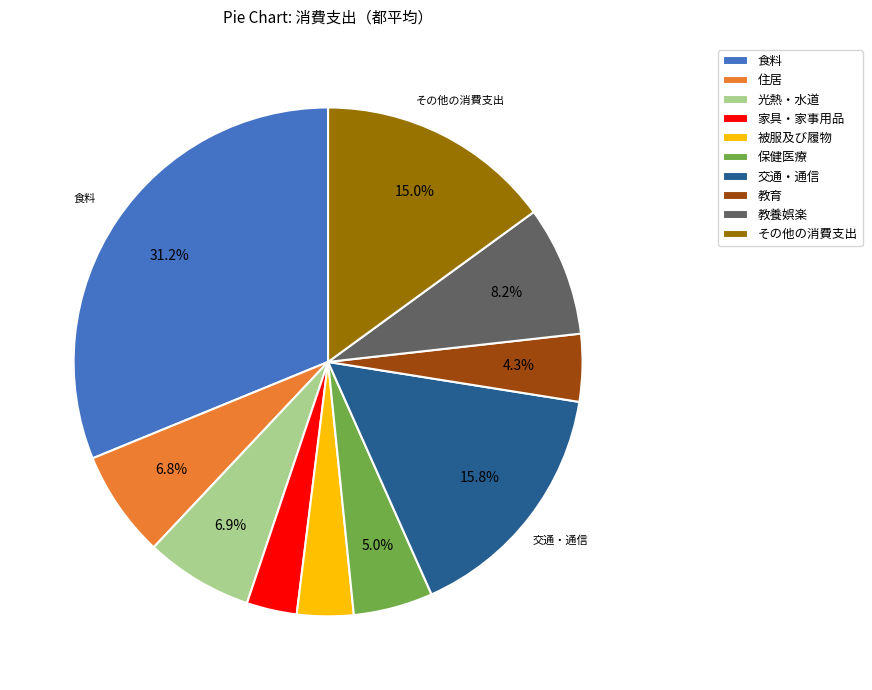

What portion of the pie excludes 教養娯楽?

91.8%